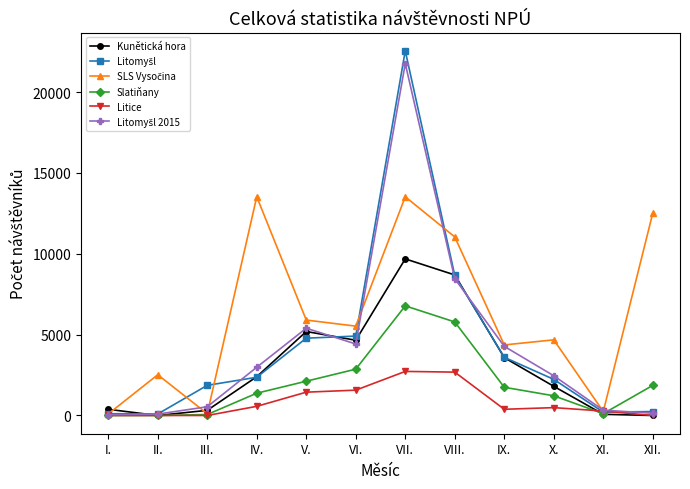

How many data points in Kunětická hora are less than 2398?

6